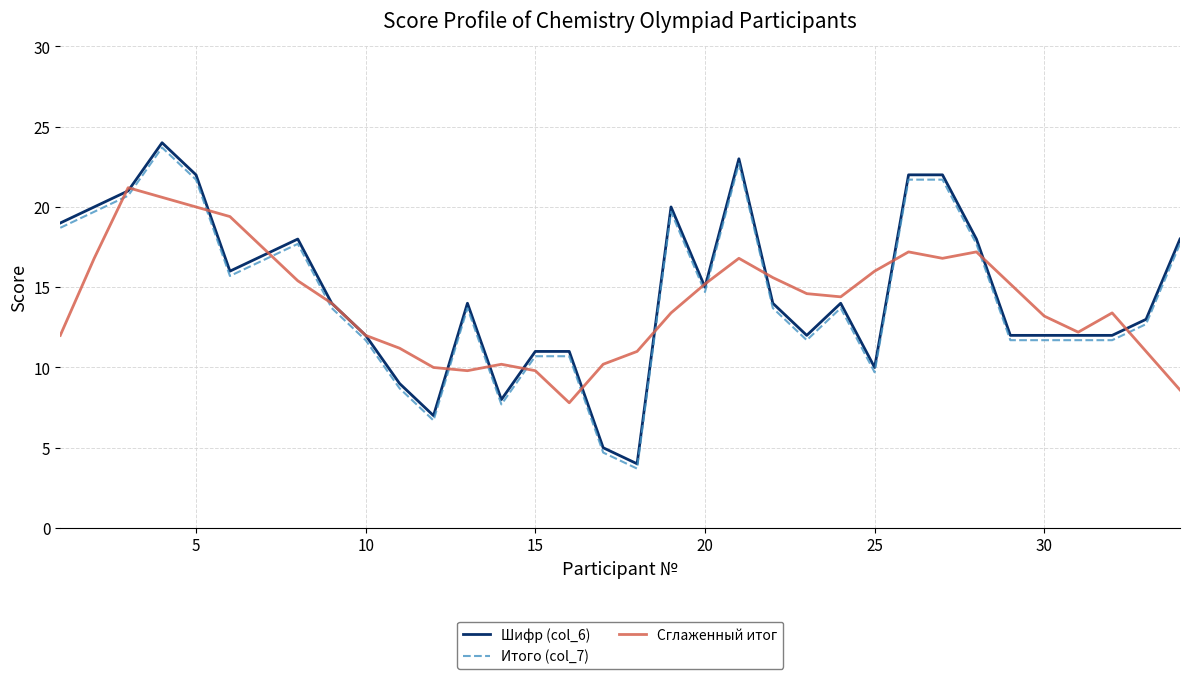

What is the highest value of the Итого (col_7) series?

23.7